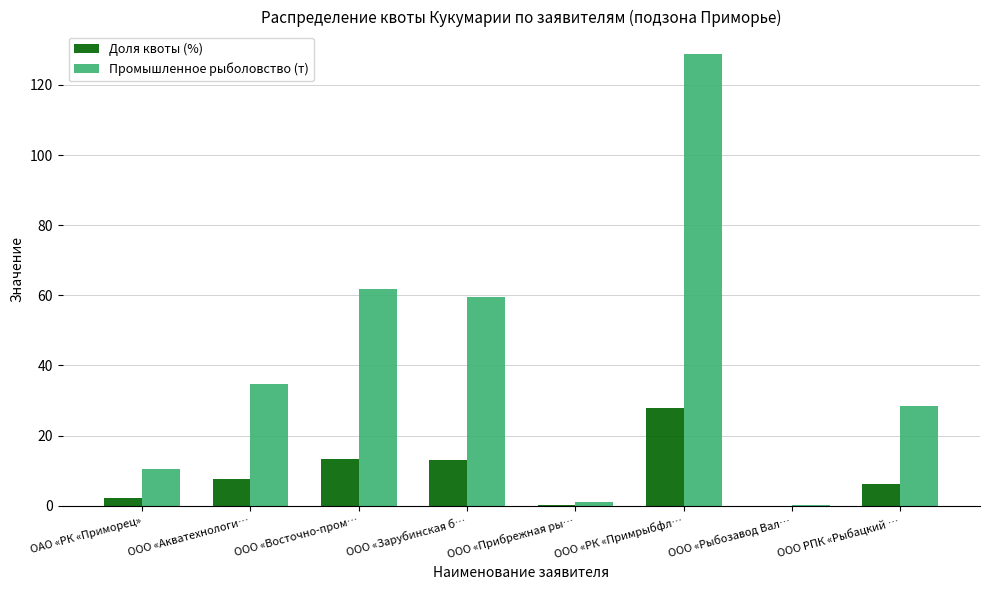

At which label is Промышленное рыболовство (т) closest to 64?

ООО «Восточно-пром…